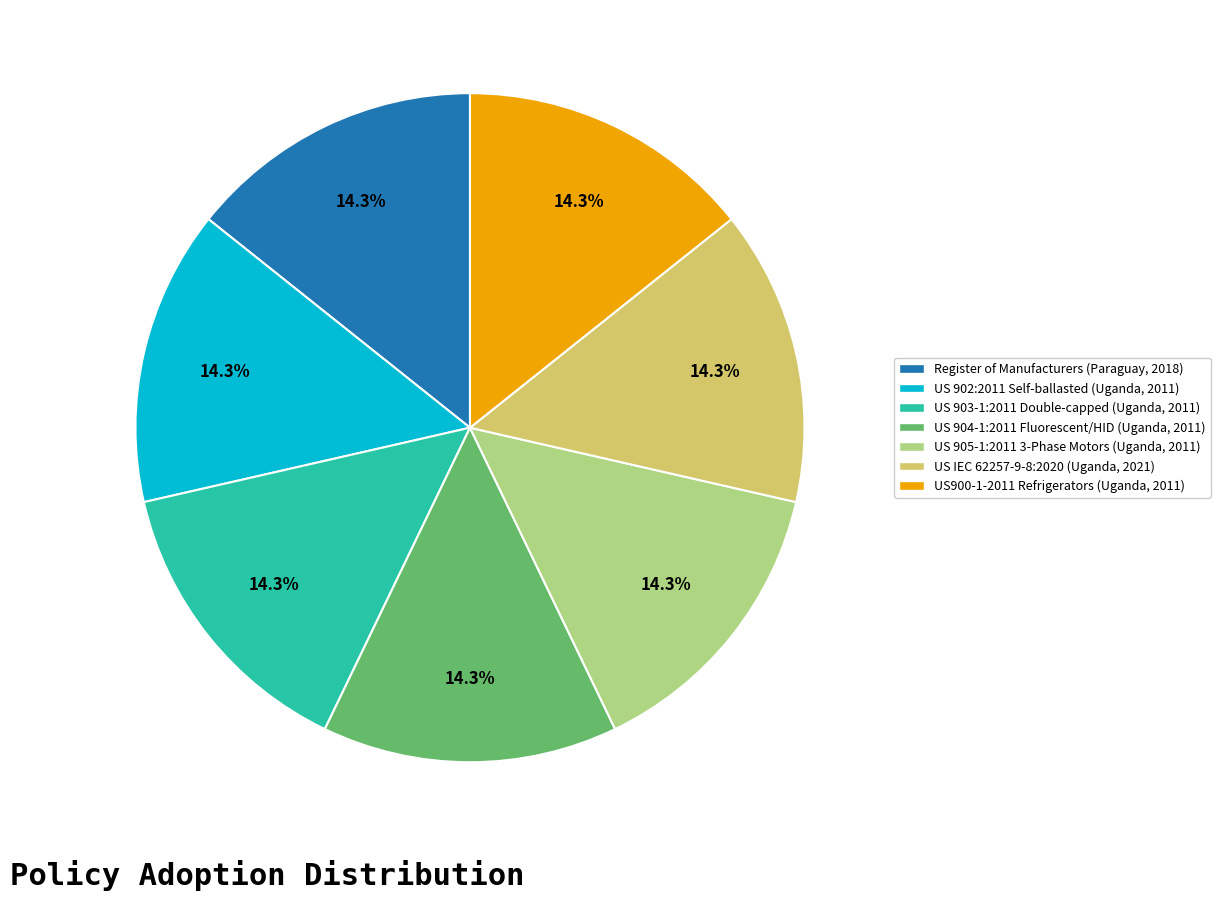

Is there a majority slice in this chart?

No